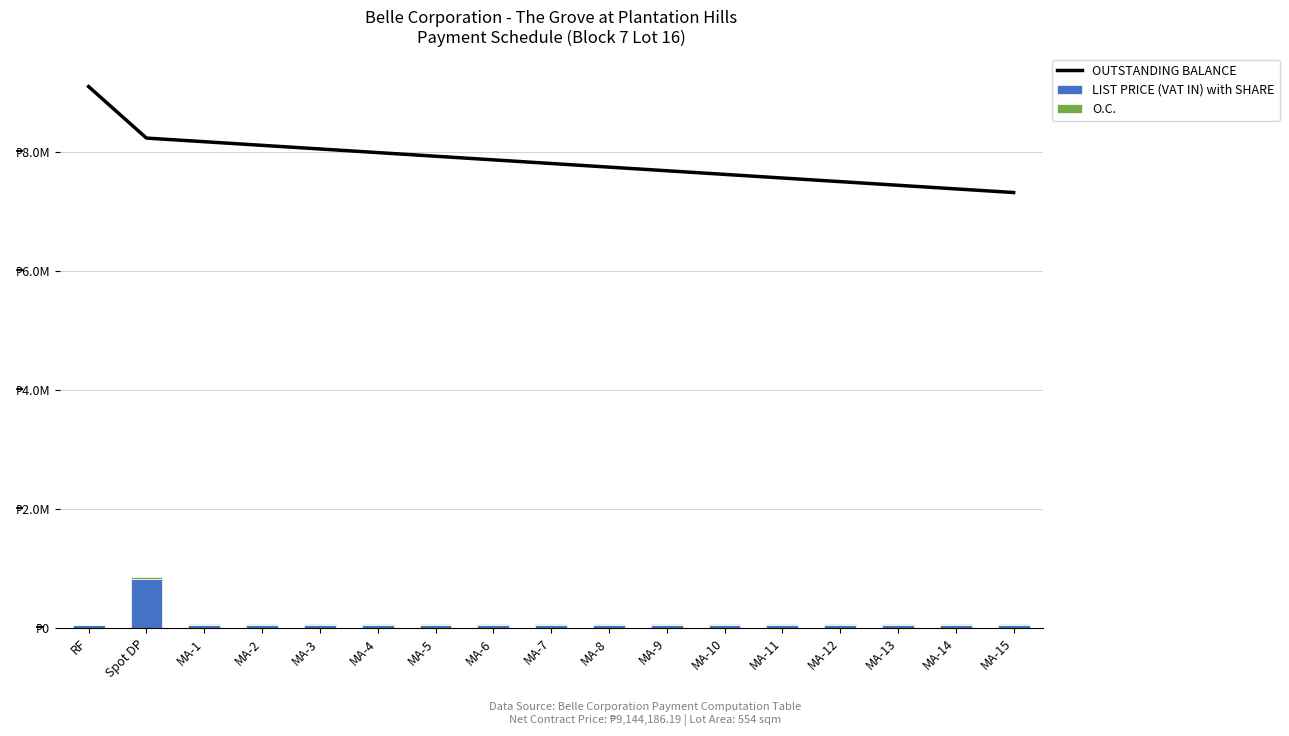

What is the maximum value shown in the chart?

9094186.2